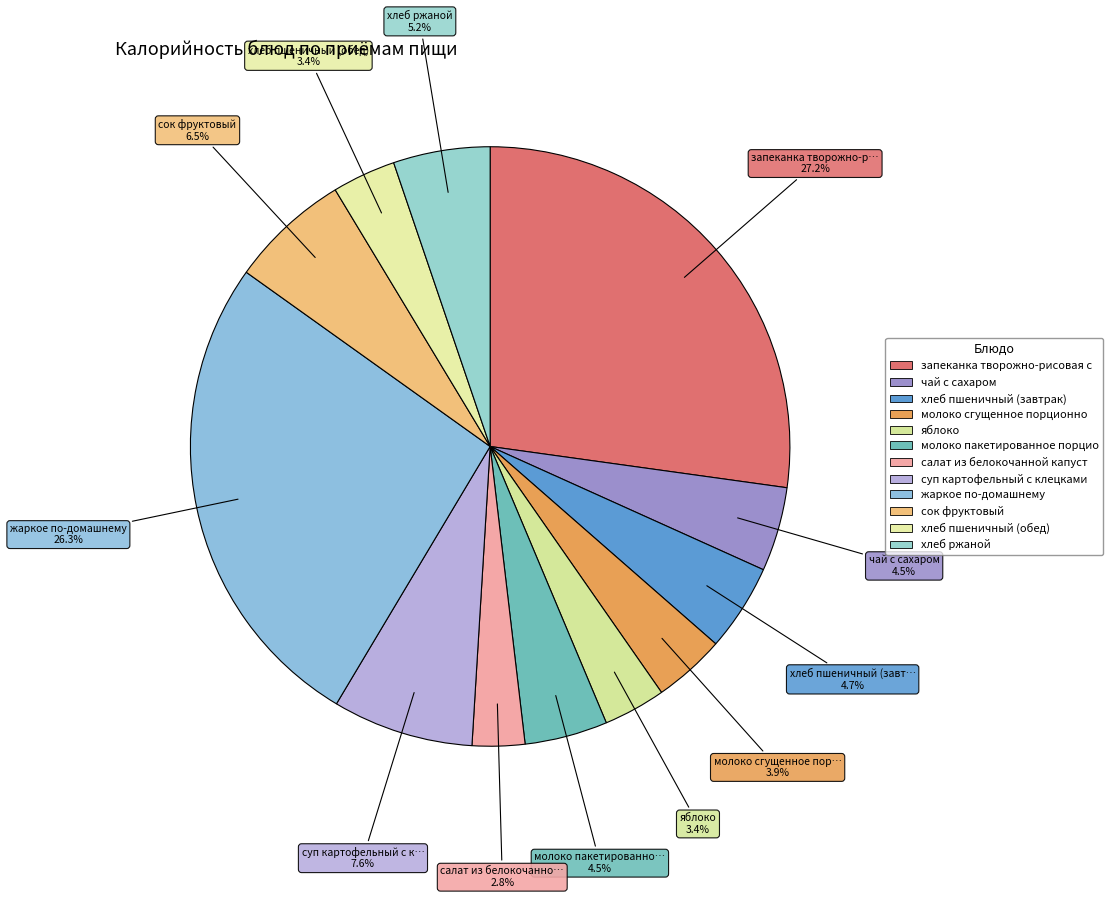

How many slices are in this pie chart?

12